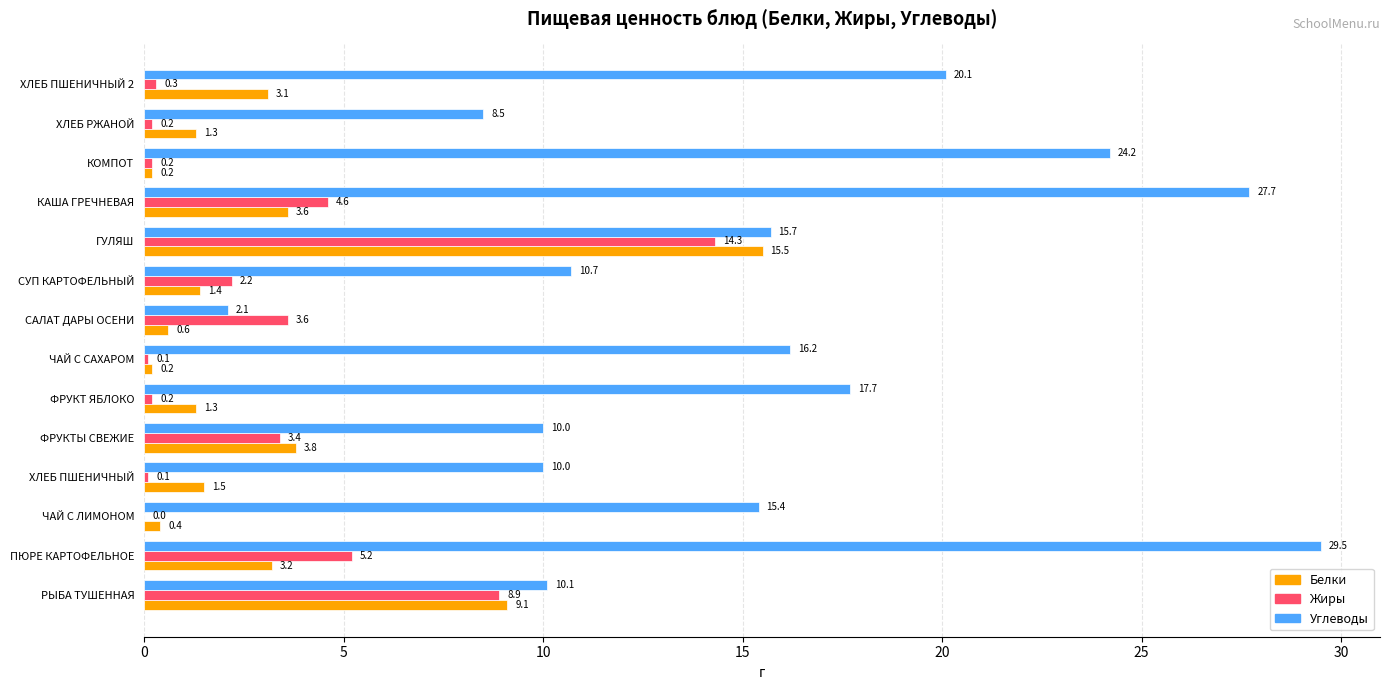

At which category is the sum across all series the highest?

ГУЛЯШ